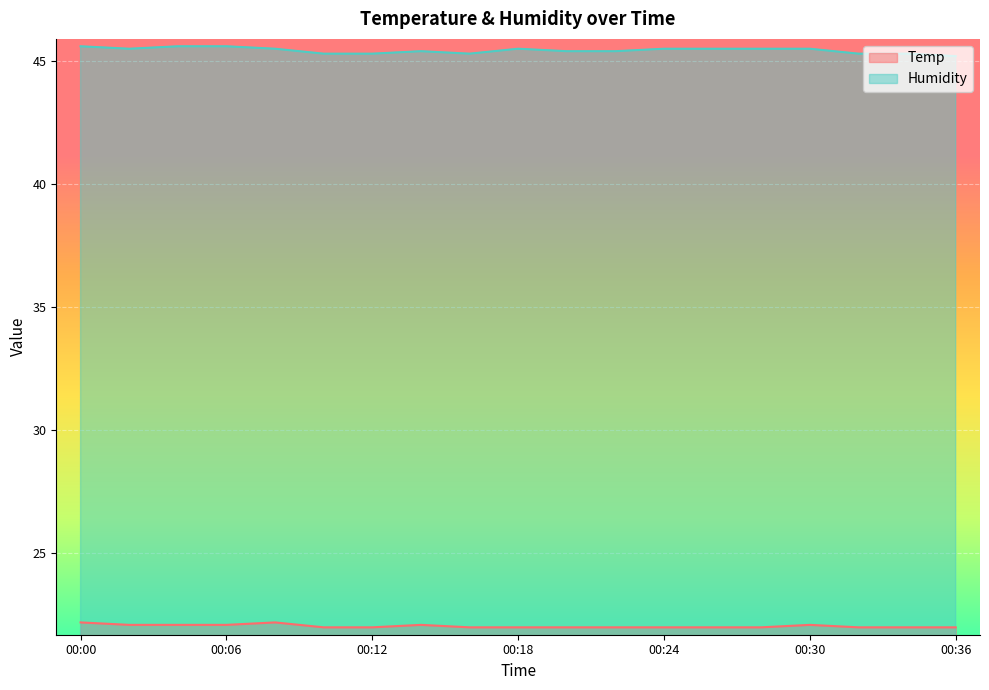

True or false: Temp has more than 1 points higher than both neighbors.

True